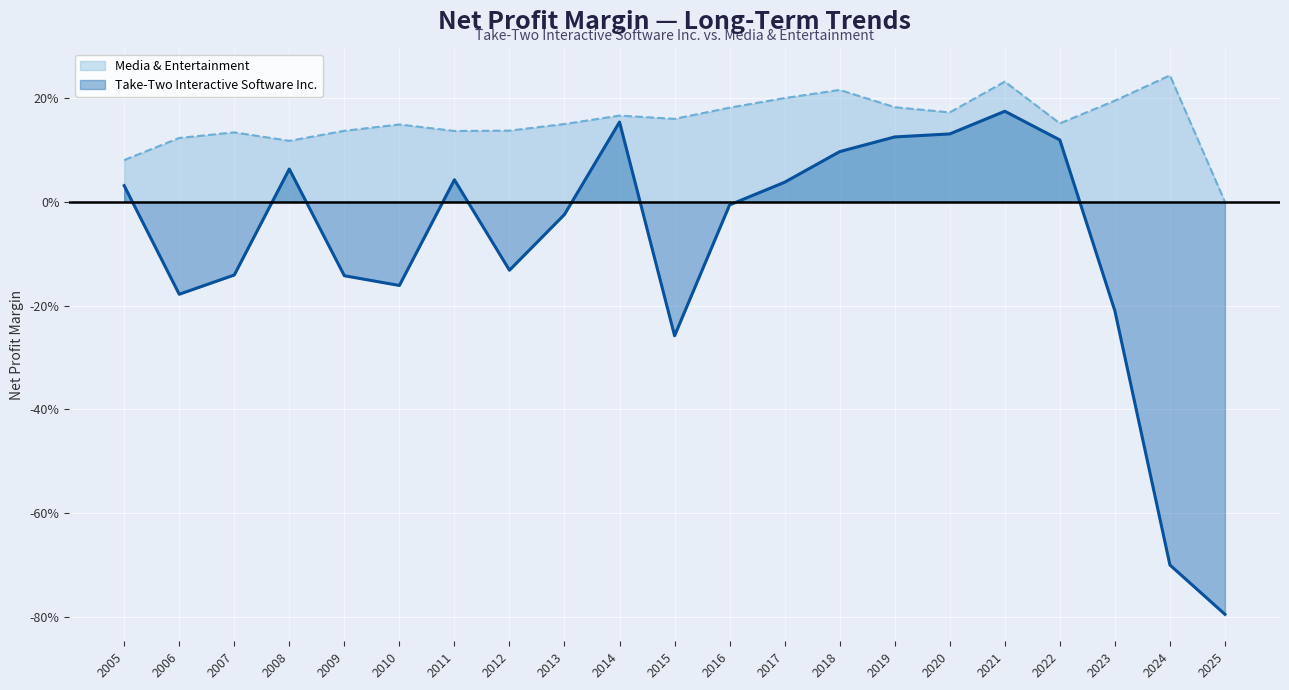

How many positive values does the Media & Entertainment series have?

20